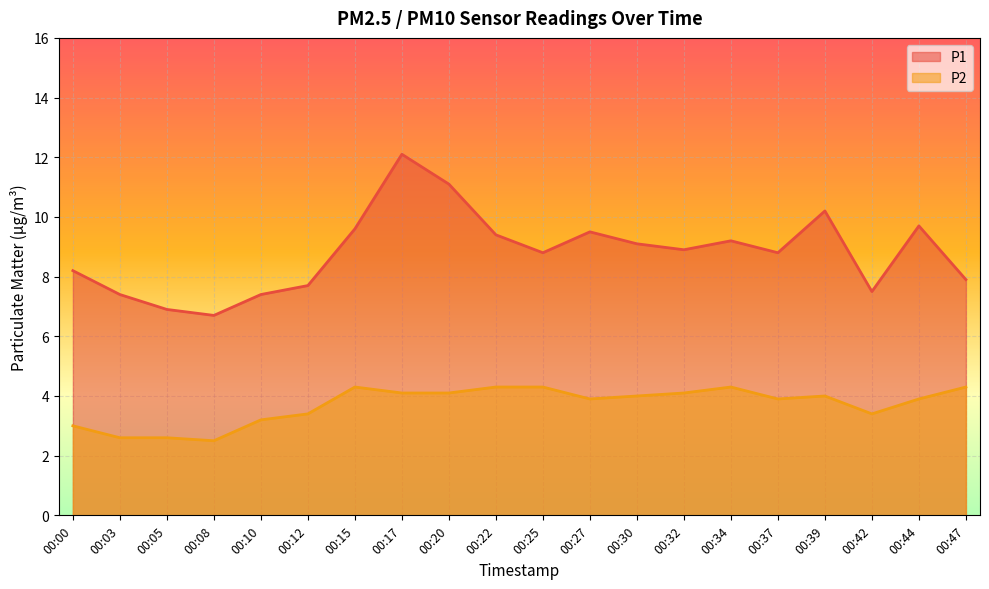

What is the value of the P1 point at the 8th from the left?

12.1